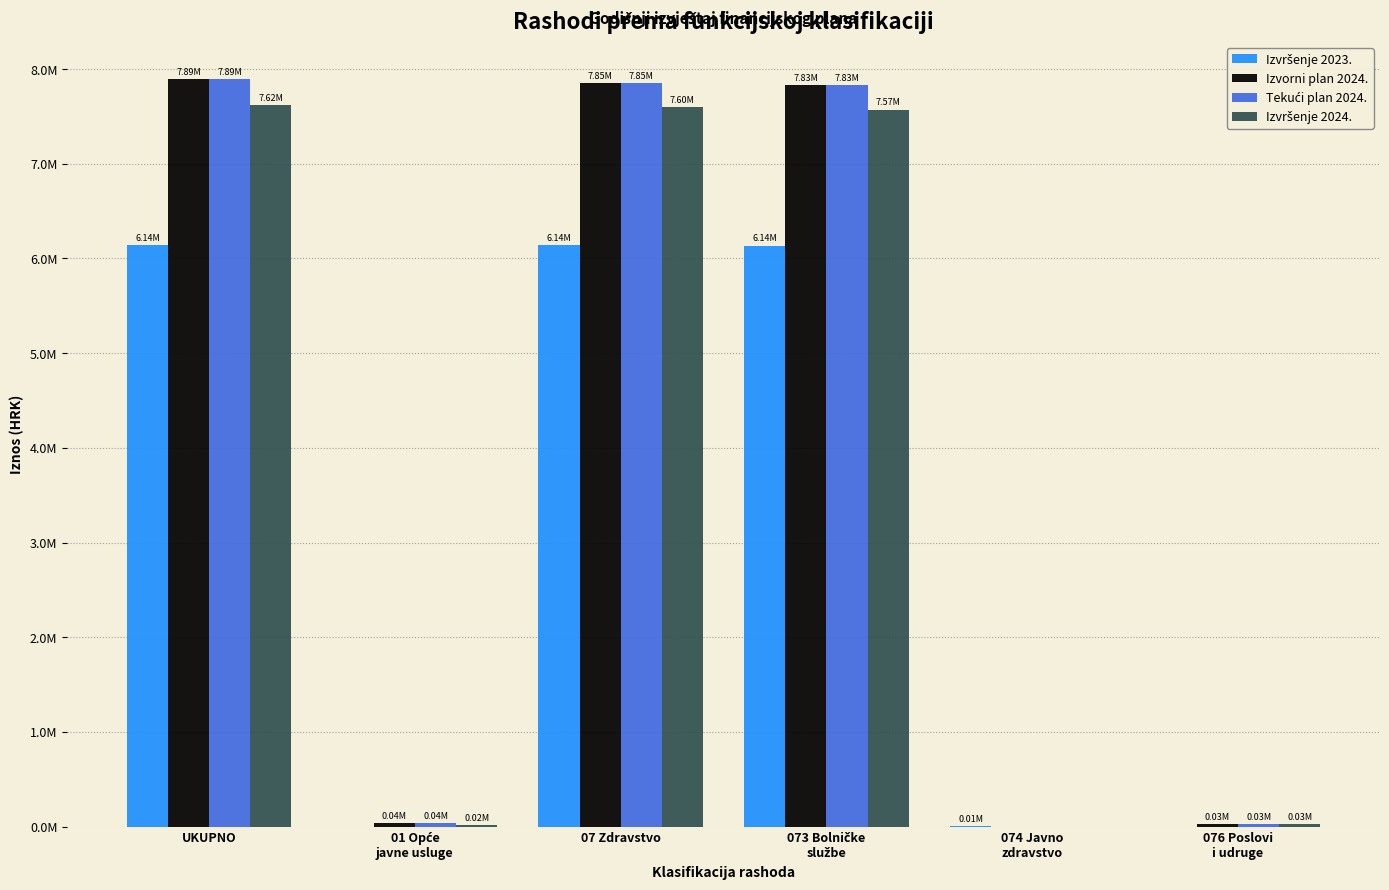

List the series in order of their peak value, lowest first.

Izvršenje 2023., Izvršenje 2024., Izvorni plan 2024., Tekući plan 2024.